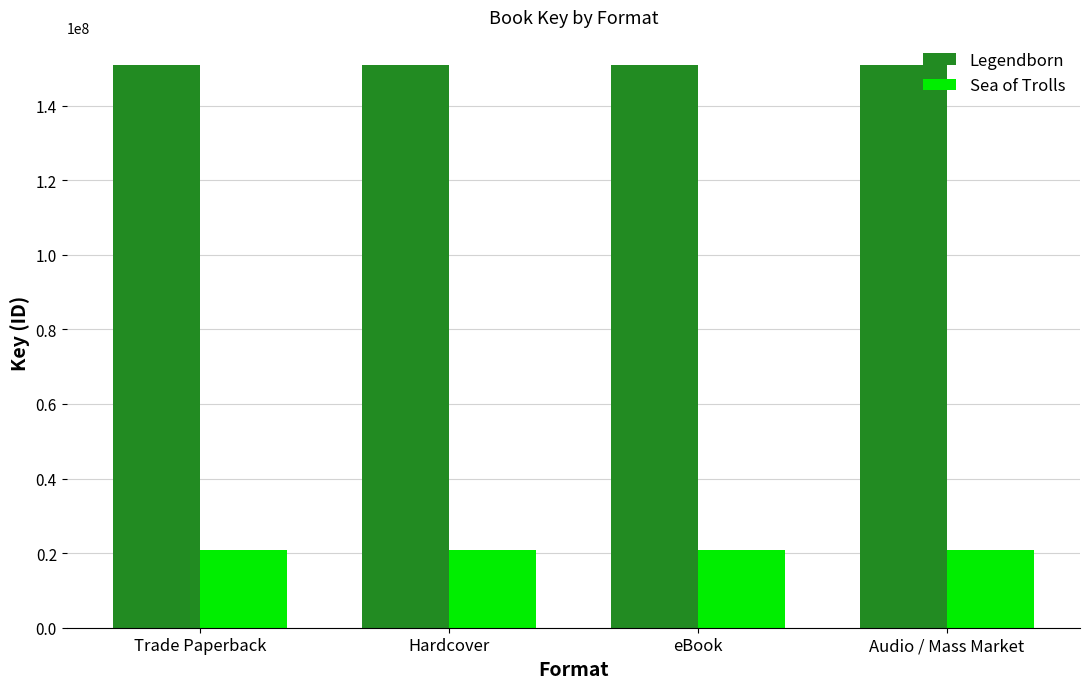

Rank the series by their average value, from lowest to highest.

Sea of Trolls, Legendborn